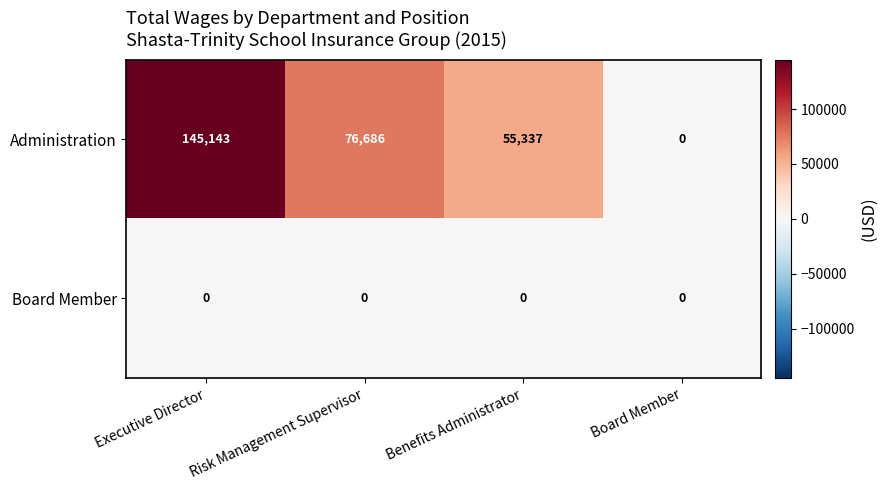

At which category is the sum across all series the highest?

Executive Director